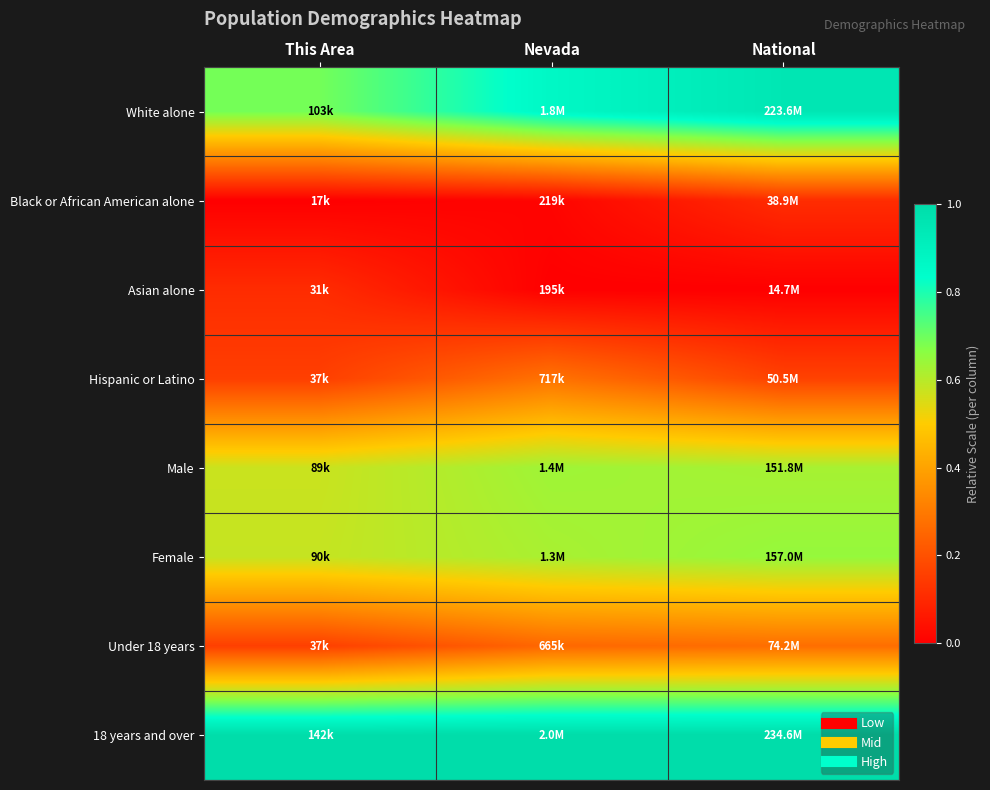

Which has a higher value, This Area or Nevada?

Nevada